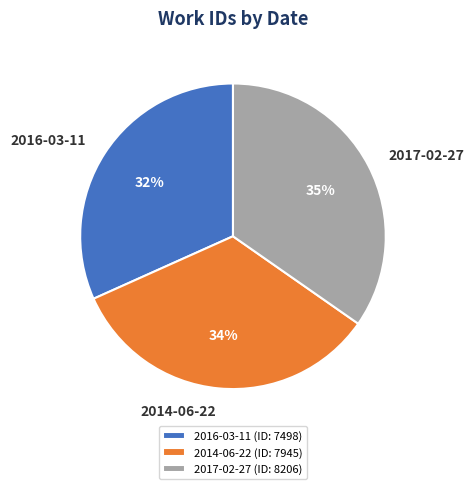

What is the smallest slice in the pie chart?

2016-03-11